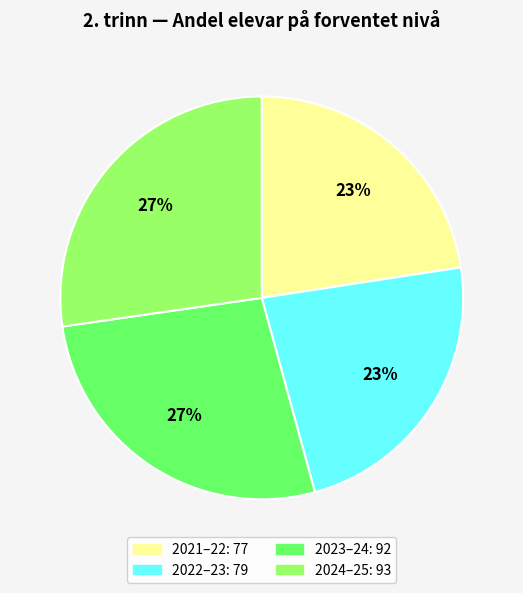

To the nearest percent, what percentage of the pie is 2024–25?

27%